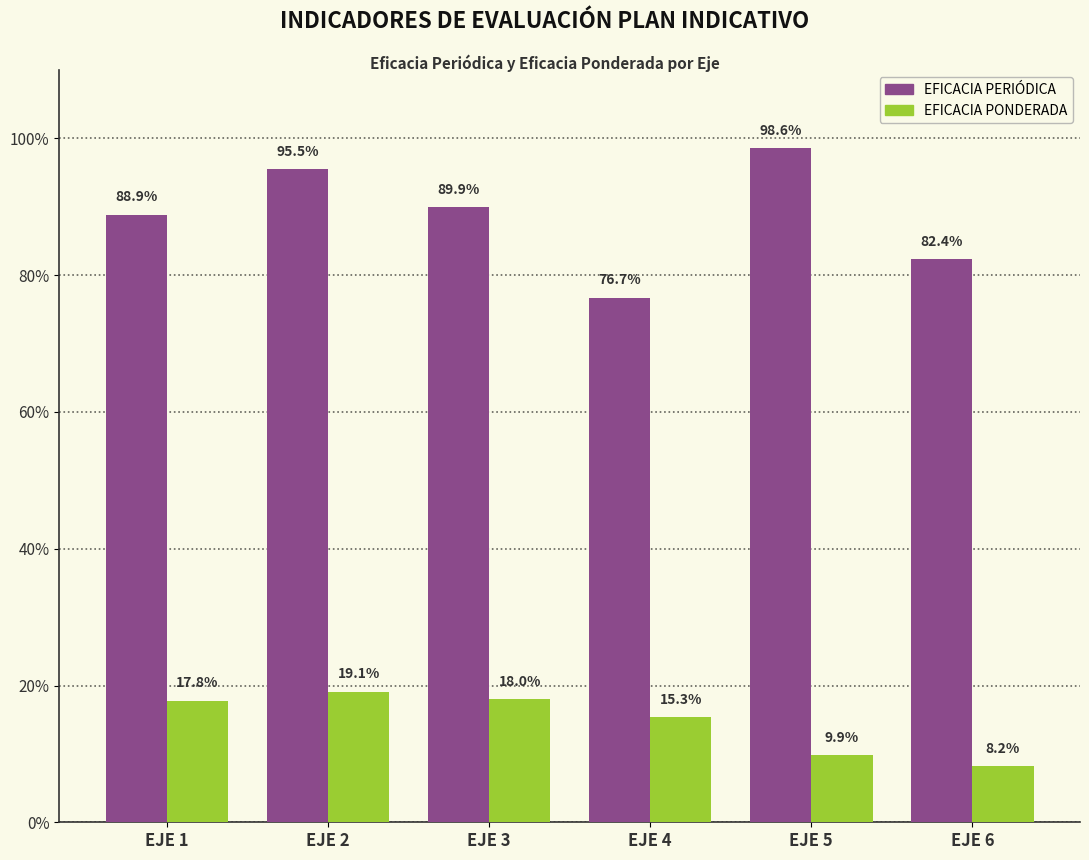

Rank the series by their average value, from lowest to highest.

EFICACIA PONDERADA, EFICACIA PERIÓDICA